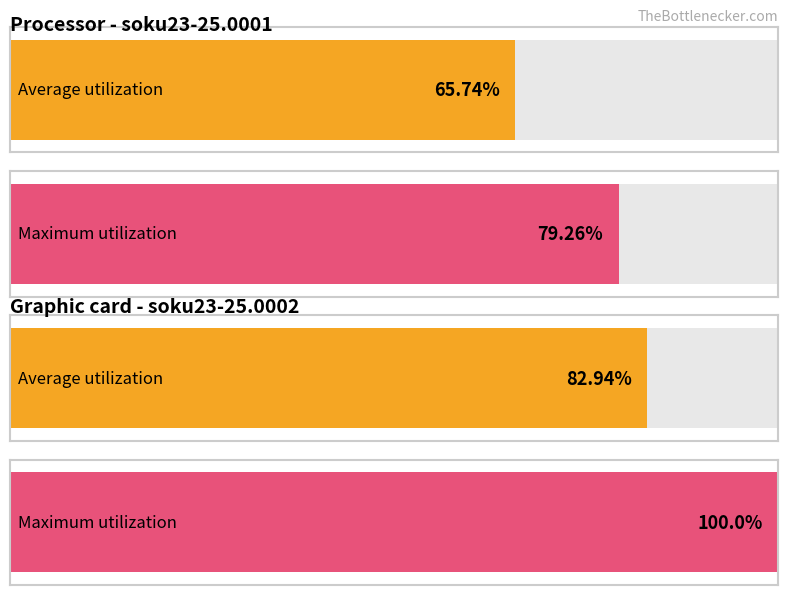

What are all the series names shown in the legend?

Average utilization, Maximum utilization